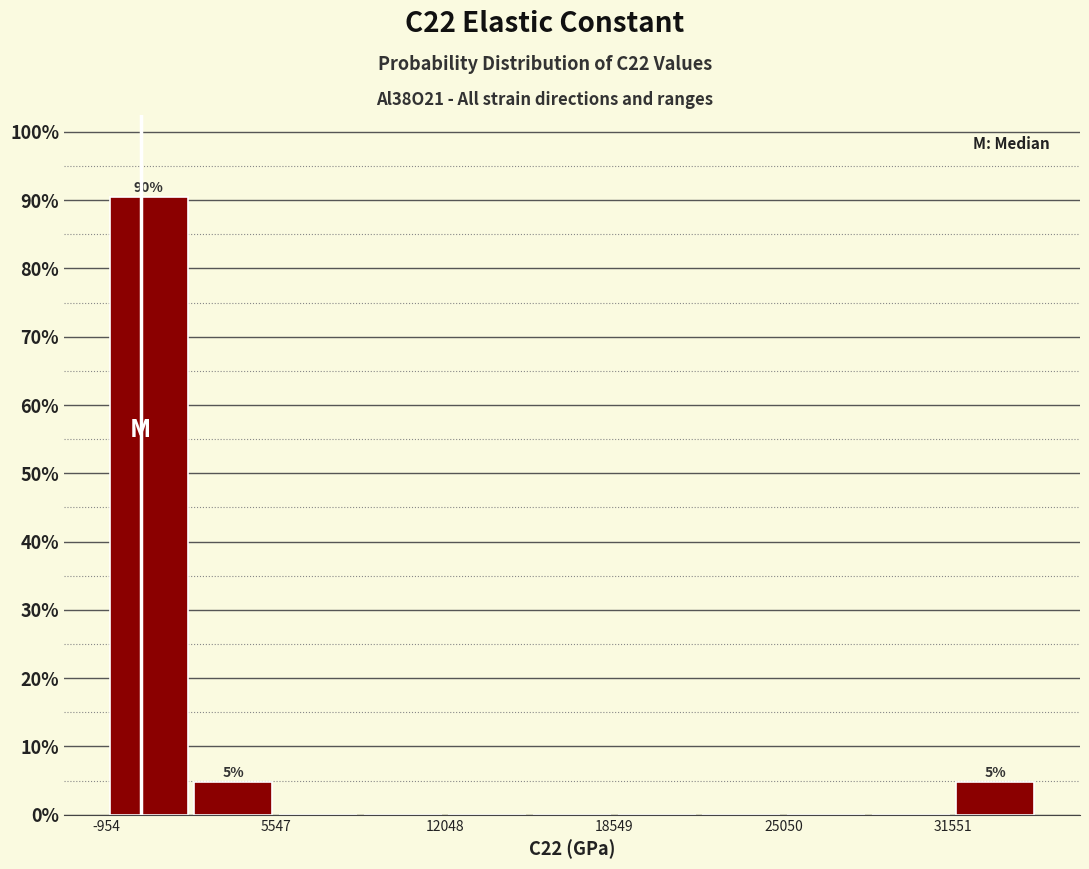

Around what value on the x-axis is the tallest bar? Give the approximate position of its centre, as read against the axis.

1000